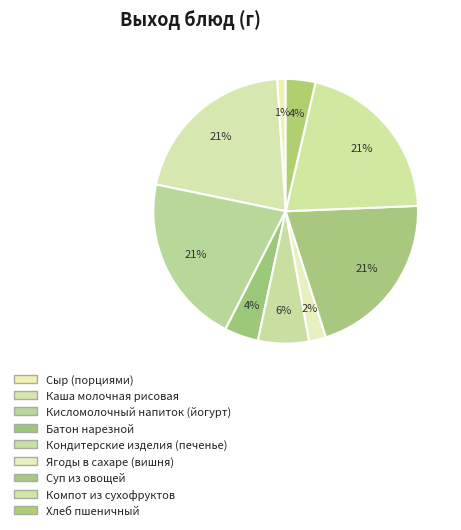

To the nearest percent, what is the average slice percentage?

11%